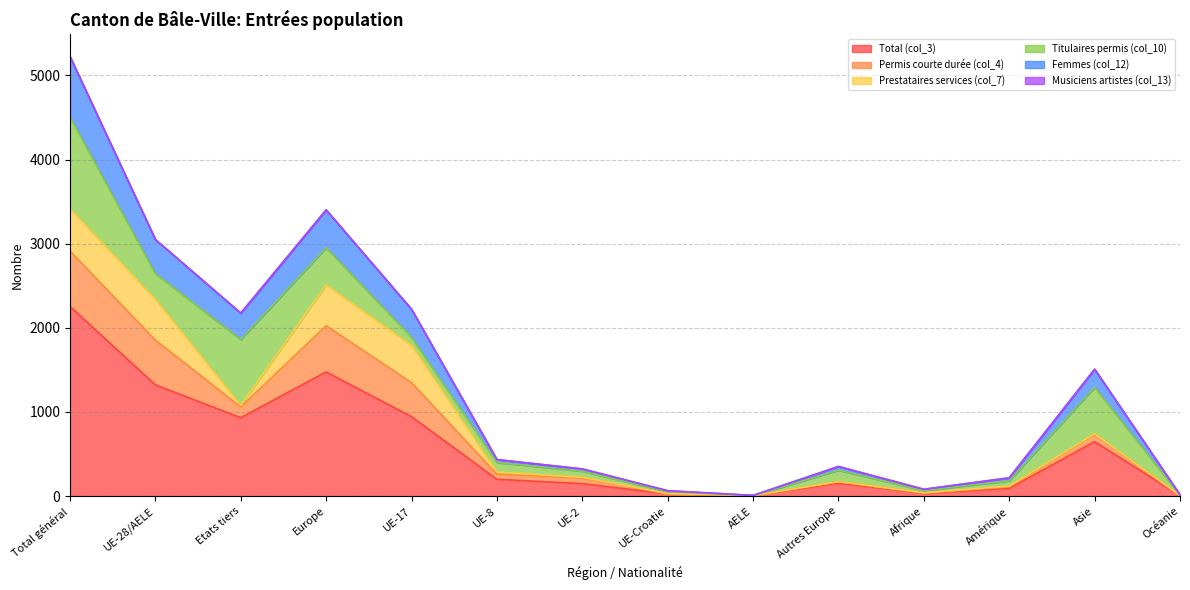

At which label does Femmes (col_12) first exceed 434?

Total général